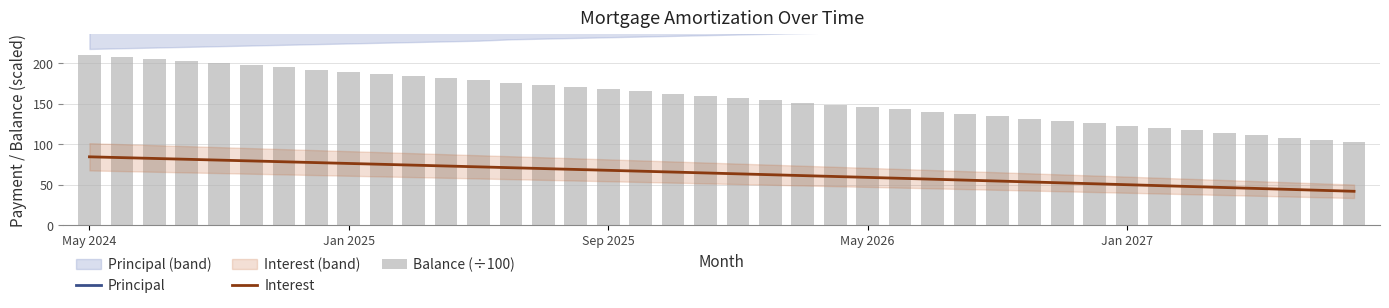

Where does the Interest series first go above 64?

May 2024